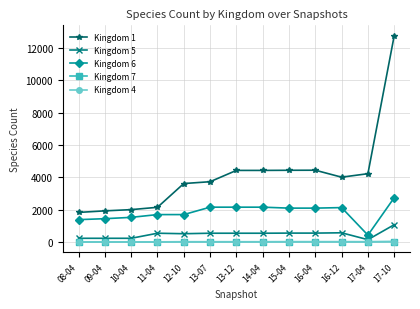

How many distinct data groups are displayed?

5